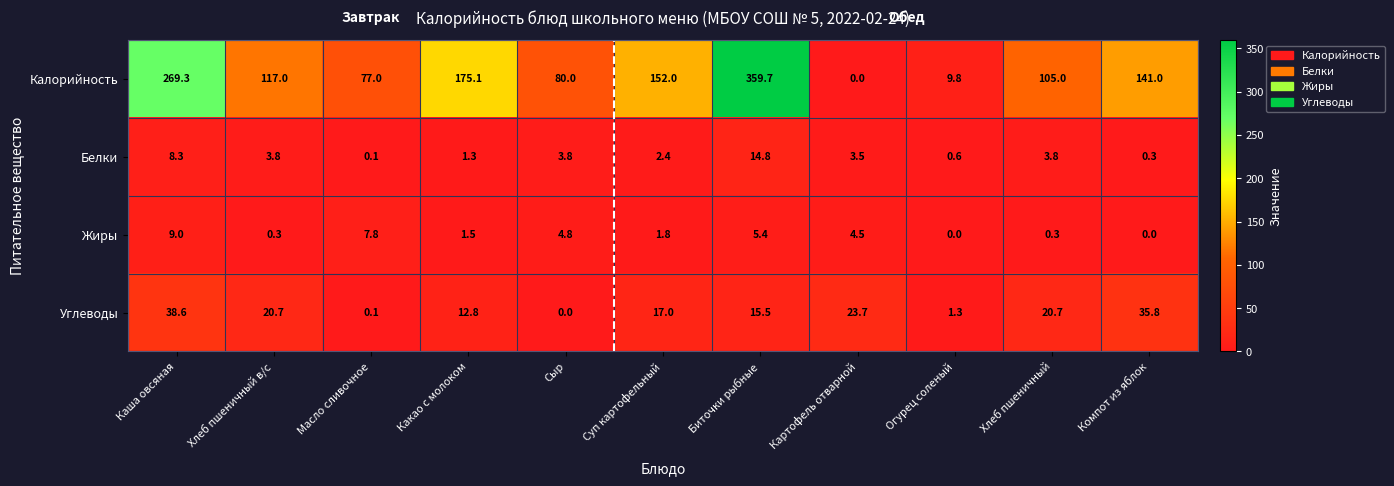

Rank the series by their maximum value, from lowest to highest.

Жиры, Белки, Углеводы, Калорийность